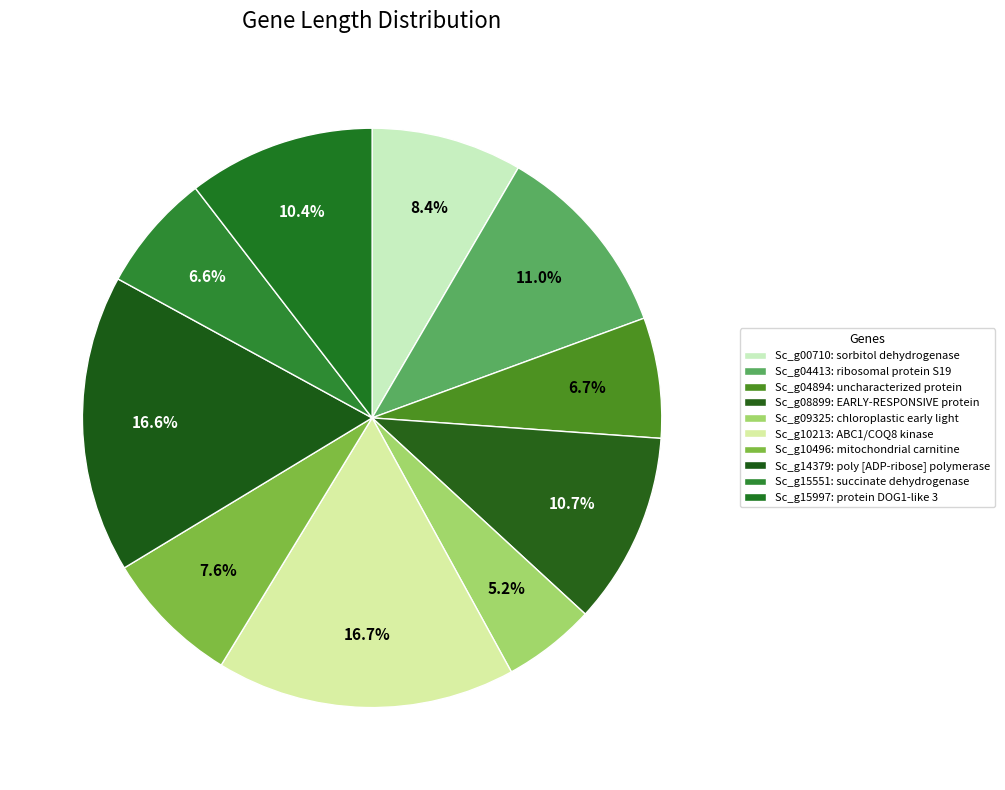

How many slices are in this pie chart?

10